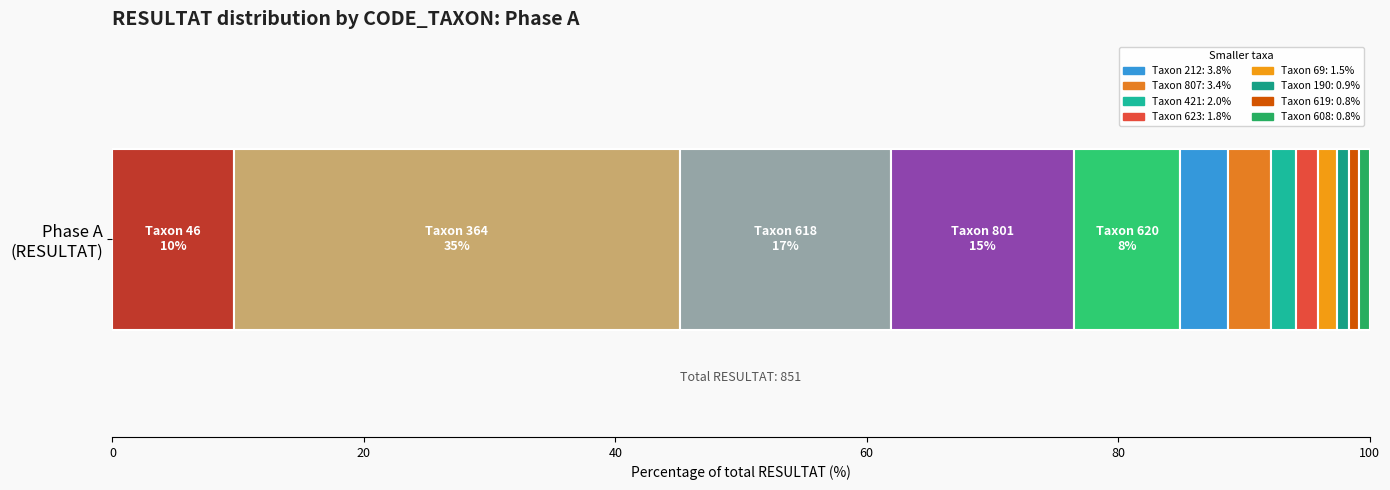

Count the number of categories in the chart.

1